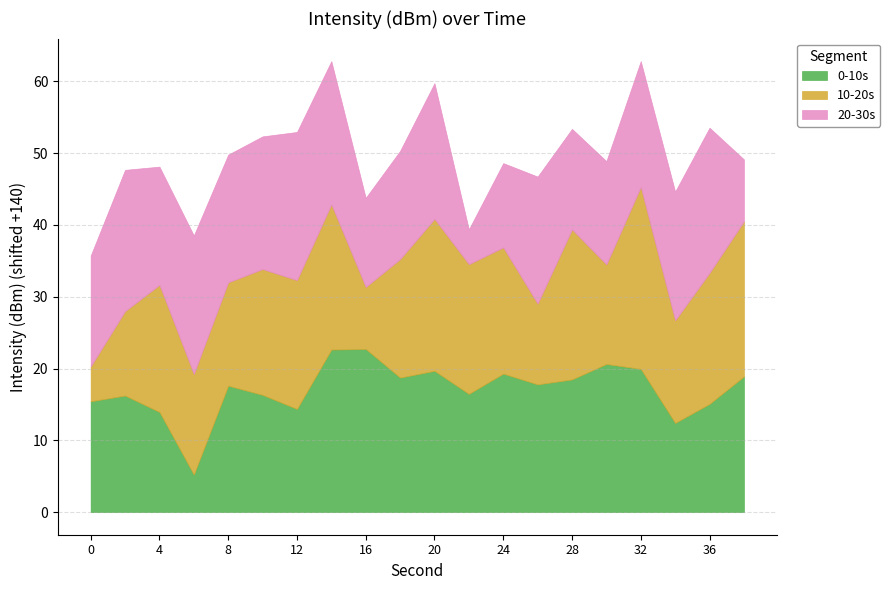

Which series has the largest total across all categories?

0-10s